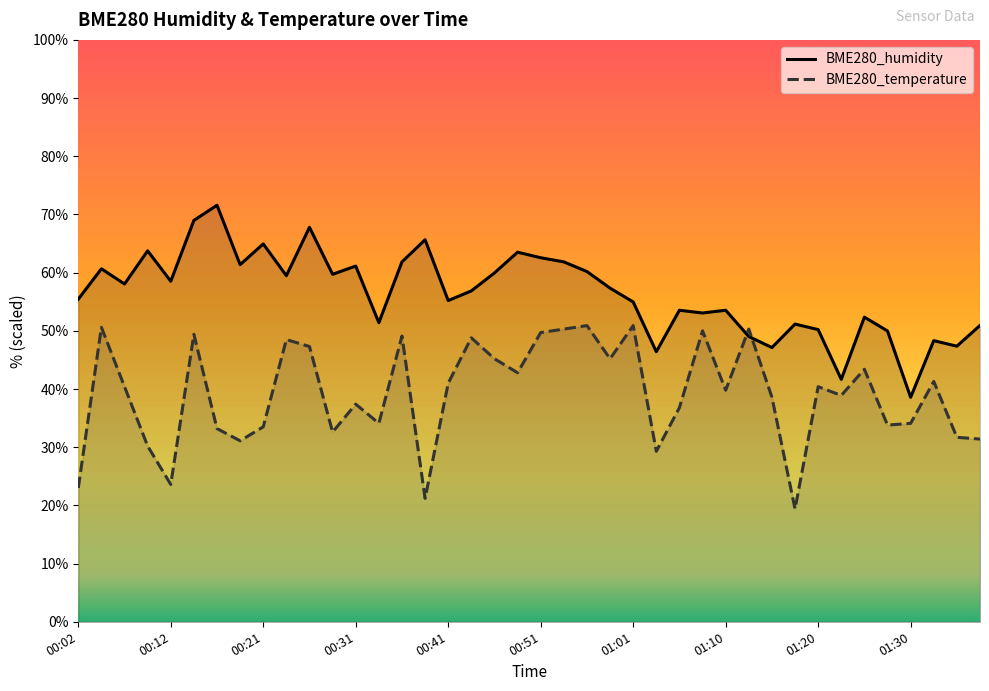

Where is the first local maximum for BME280_humidity?

00:04